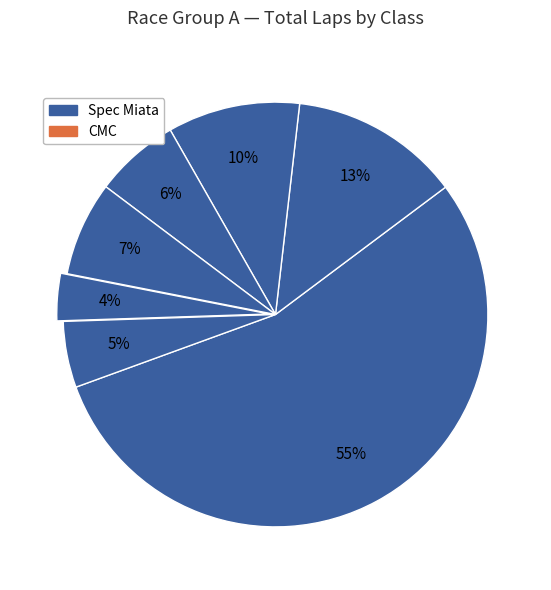

Rank the categories by value from lowest to highest.

Super Touring 4, TREC 3, 944 Spec, Super Touring 5, Spec Z, CMC, Spec Miata